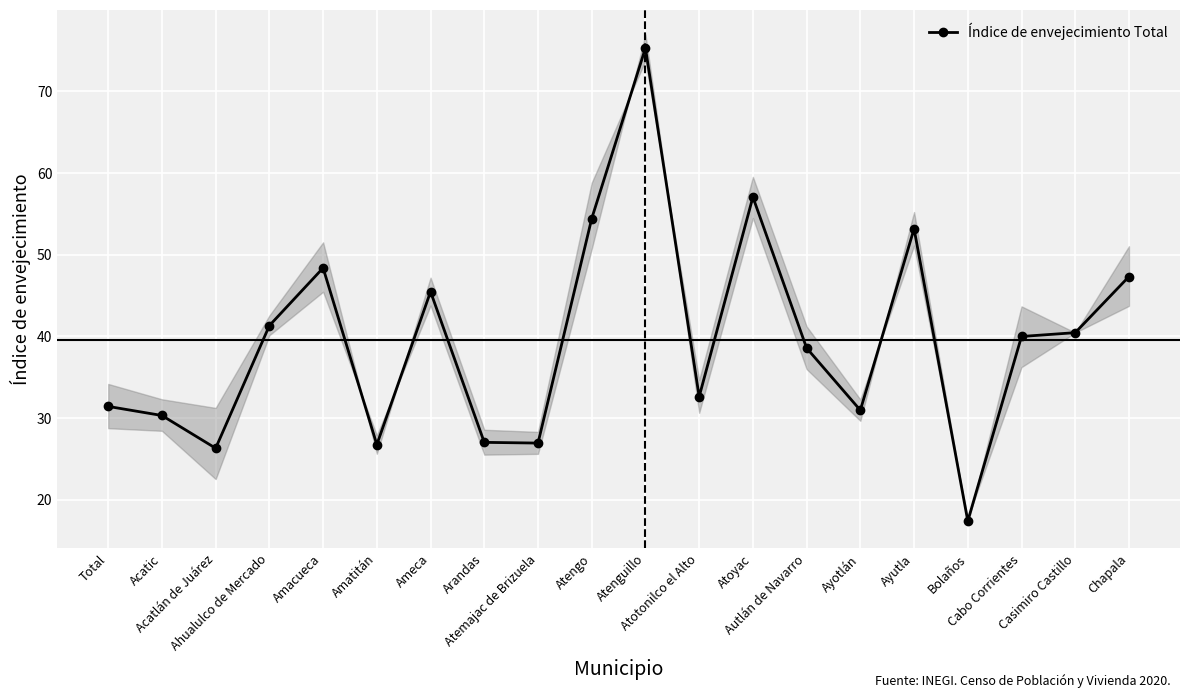

What is the smallest value displayed?

17.4